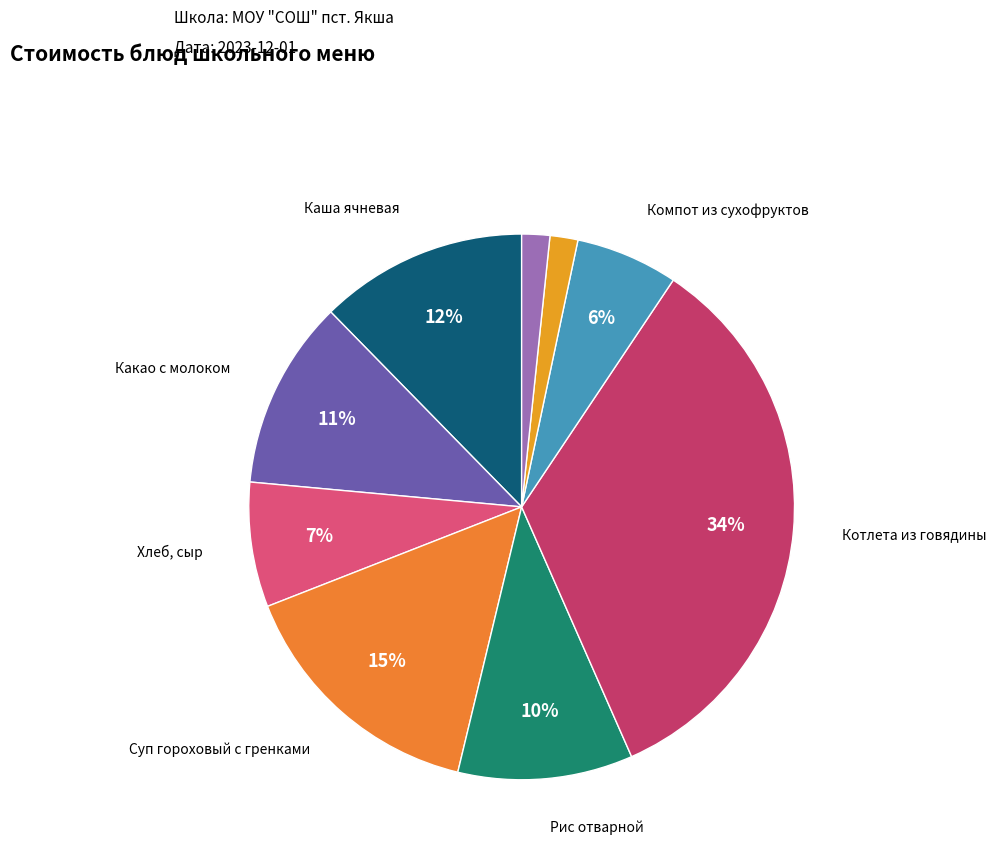

Rank the categories by value from lowest to highest.

Хлеб пшеничный, хлеб серый, Компот из сухофруктов, Хлеб, сыр, Рис отварной, Какао с молоком, Каша ячневая, Суп гороховый с гренками, Котлета из говядины